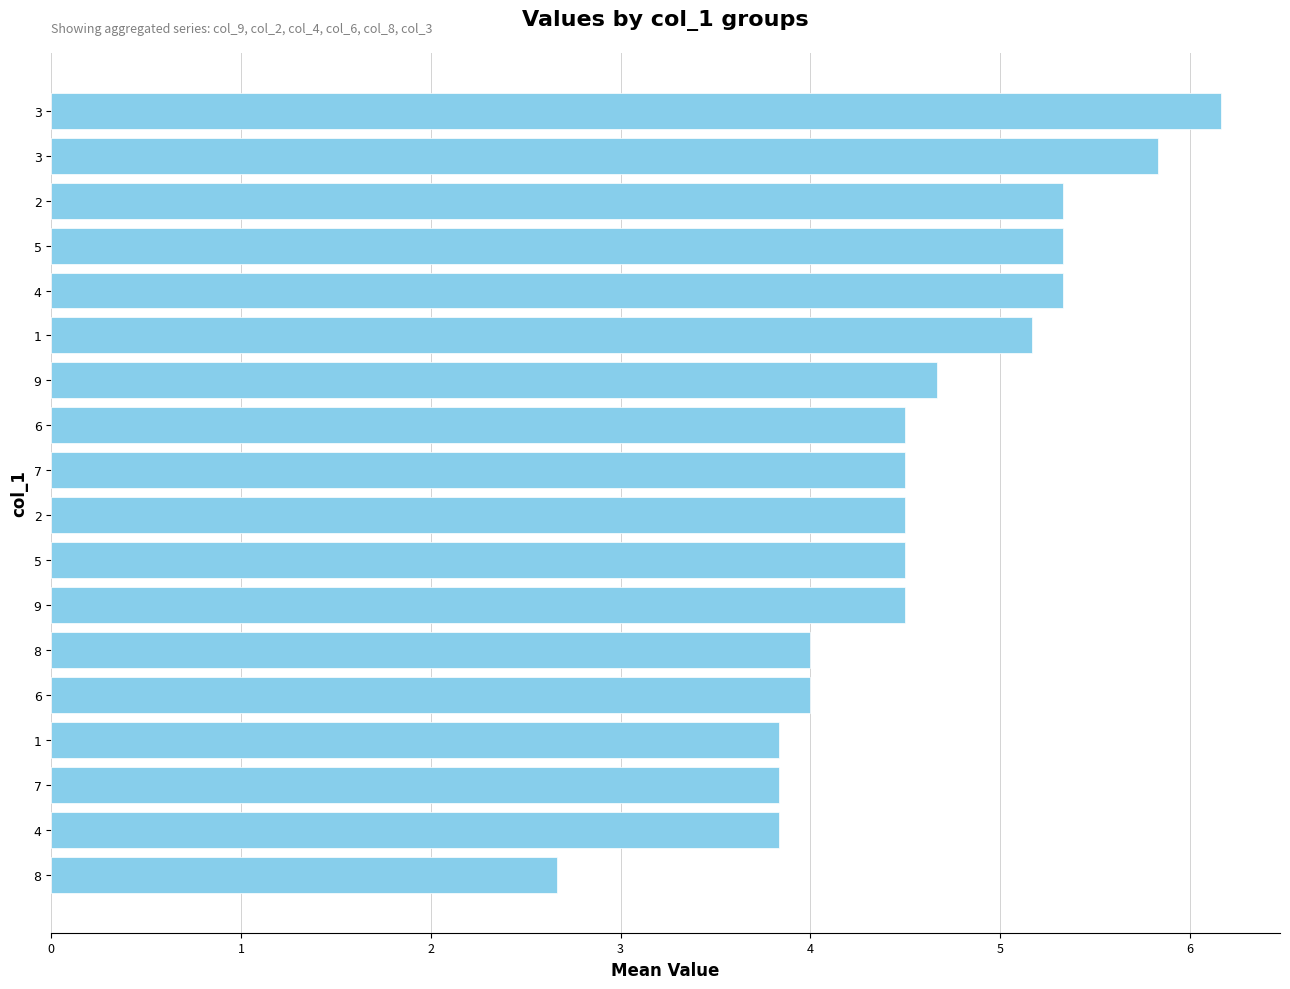

What is the smallest value displayed?

2.7